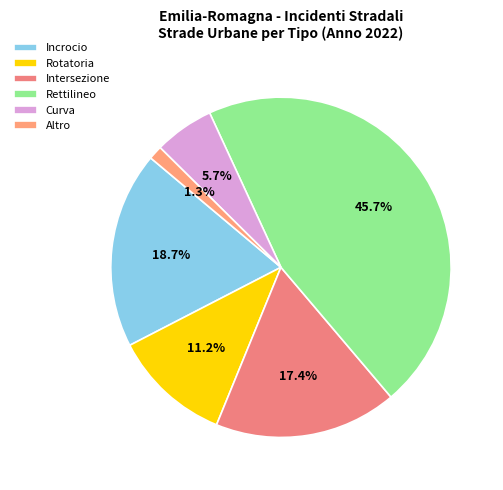

How many slices are in this pie chart?

6